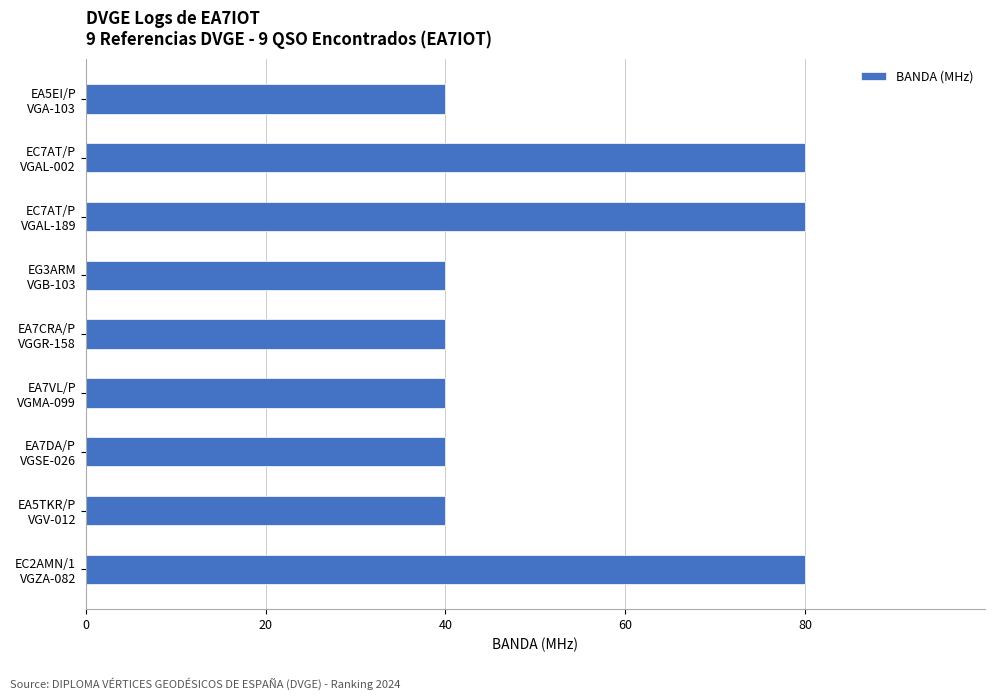

How many distinct data groups are displayed?

1